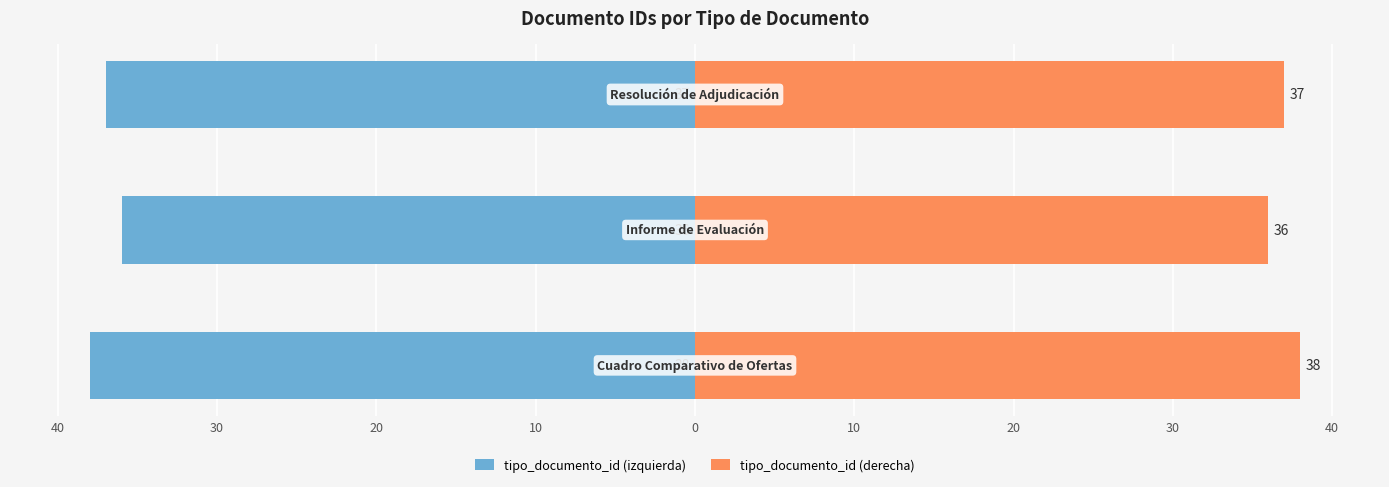

Reading right to left, list all the values displayed in this chart.

tipo_documento_id (izquierda): 30=-37	40=-36	50=-38
tipo_documento_id (derecha): 30=37	40=36	50=38